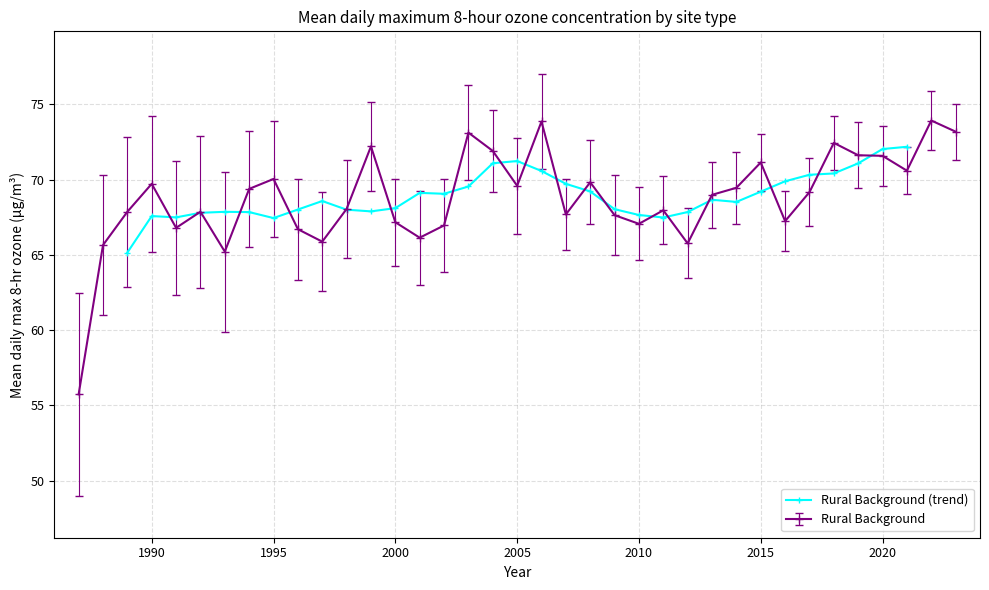

What is the difference between the maximum and second lowest values?

4.7